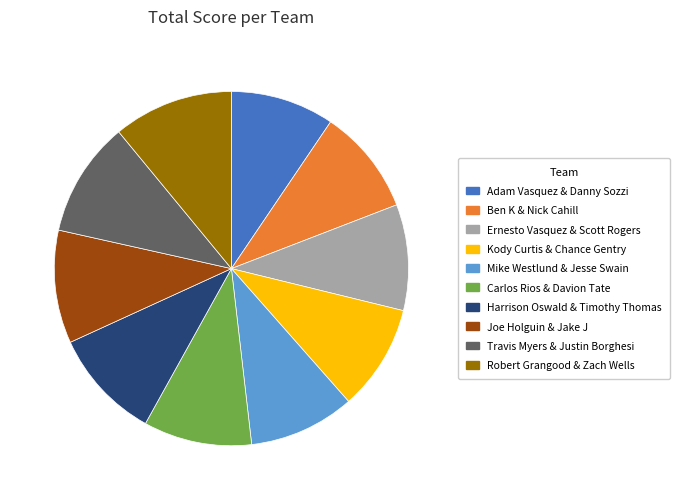

Is it true that Travis Myers & Justin Borghesi is 11% of the pie?

True